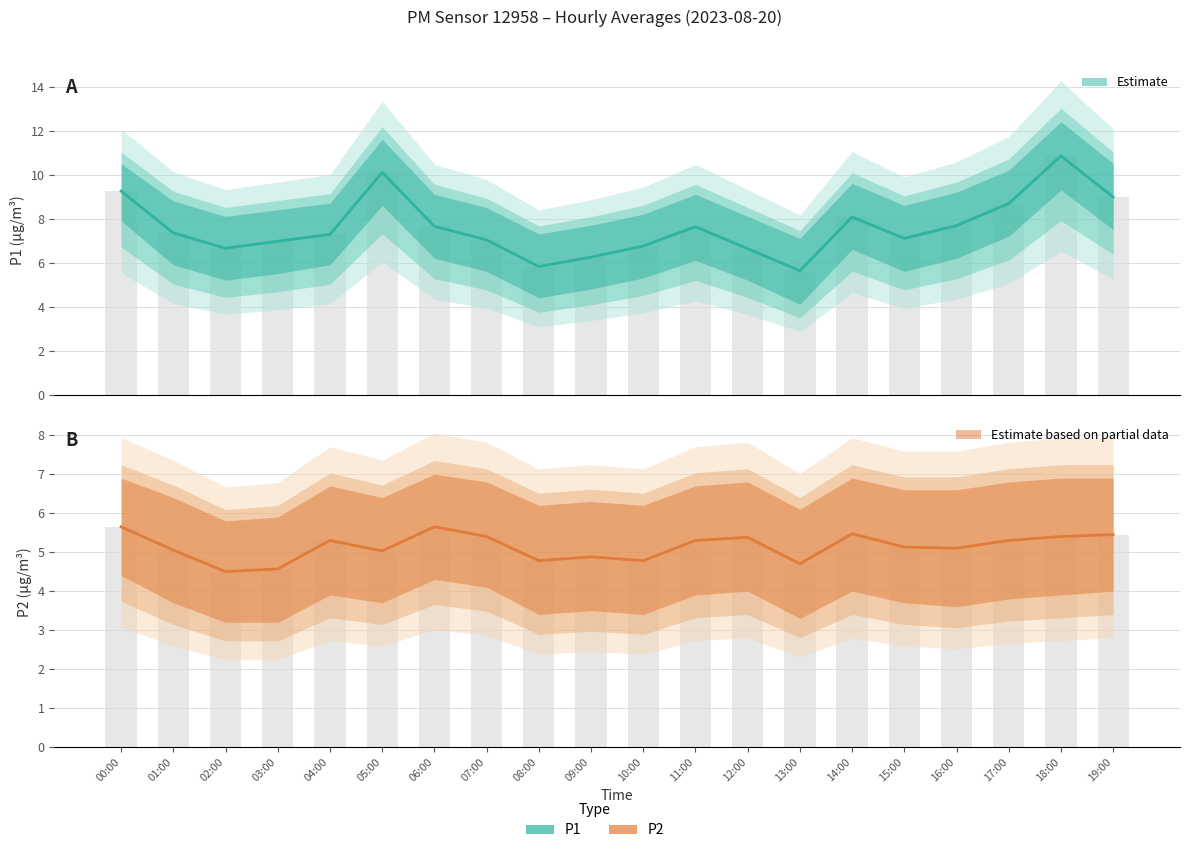

Reading left to right, list all the values displayed in this chart.

P1: 9.2	7.3	6.7	7.0	7.3	10.1	7.7	7.0	5.8	6.2	6.8	7.6	6.6	5.6	8.1	7.1	7.7	8.7	10.8	9.0
P2: 5.7	5.0	4.5	4.6	5.3	5.0	5.7	5.4	4.8	4.9	4.8	5.3	5.4	4.7	5.5	5.1	5.1	5.3	5.4	5.5